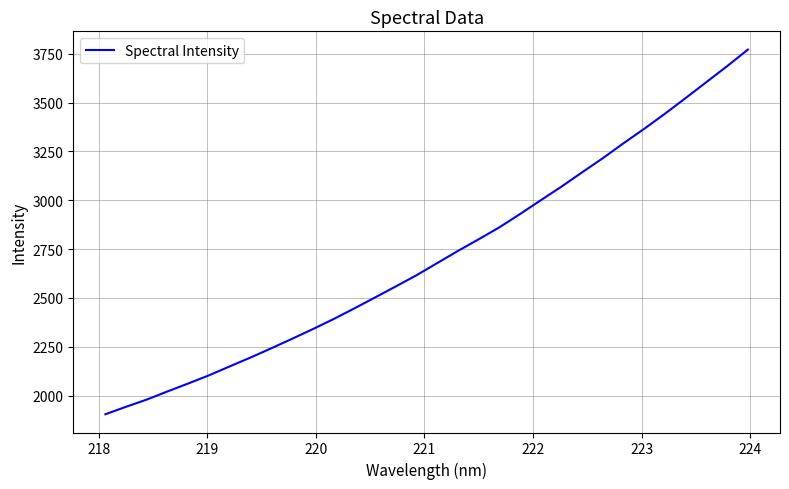

What is the maximum value shown in the chart?

3771.0